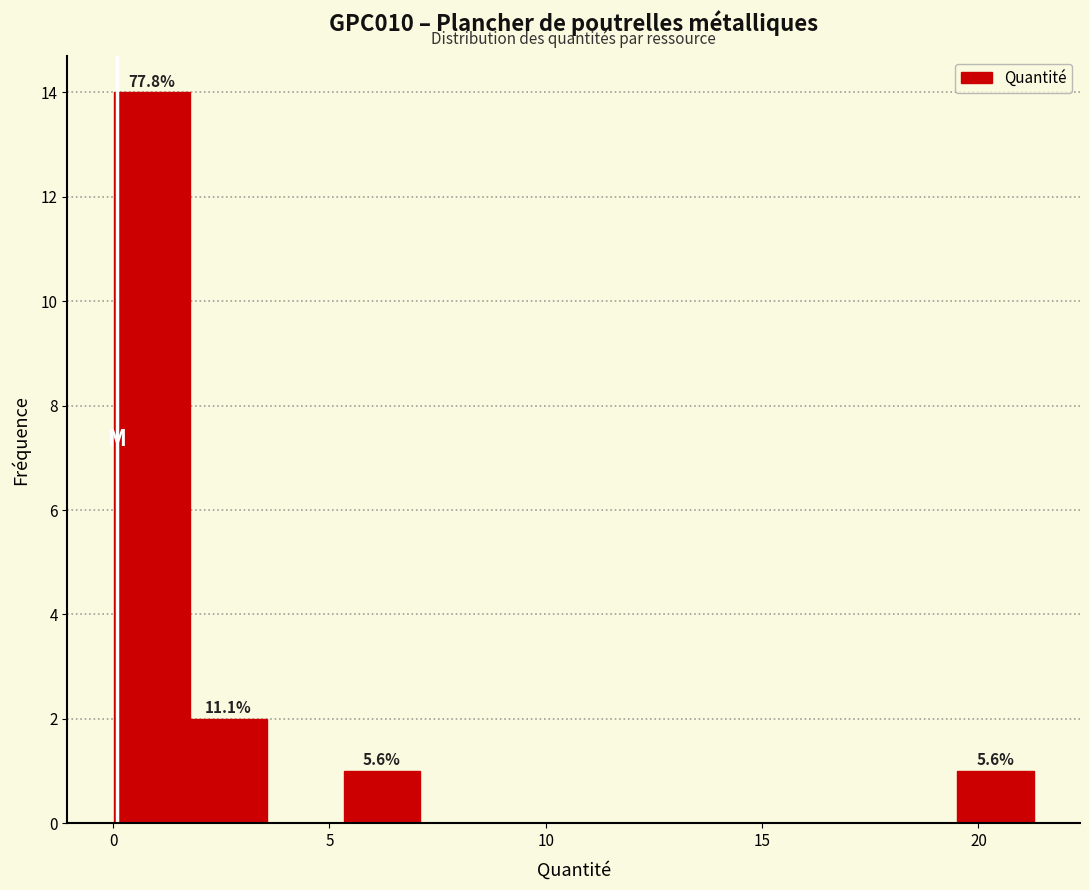

Read against the x-axis, roughly where is the centre of the tallest bar?

1.0